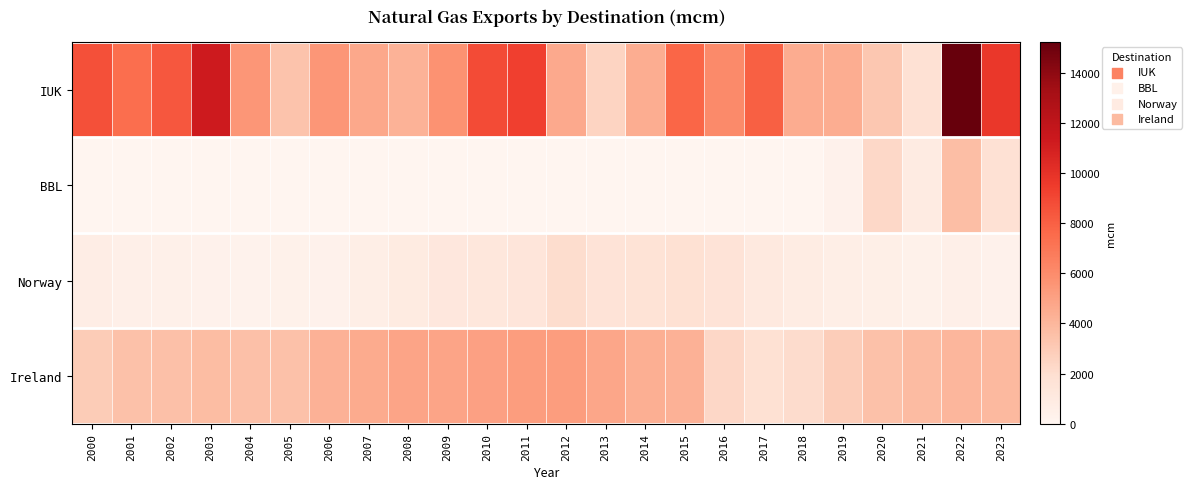

Reading left to right, transcribe all the data shown in this chart.

IUK: 2000=8644.1	2001=7422.2	2002=8373.1	2003=11277.0	2004=5511.4	2005=3370.3	2006=5501.7	2007=4696.2	2008=4183.8	2009=5702.4	2010=8801.7	2011=9279.0	2012=4627.7	2013=2519.3	2014=4403.4	2015=7740.7	2016=6090.8	2017=8023.8	2018=4482.6	2019=4419.8	2020=3202.5	2021=1737.4	2022=15221.4	2023=9708.5
BBL: 2000=0.0	2001=0.0	2002=0.0	2003=0.0	2004=0.0	2005=0.0	2006=0.0	2007=0.0	2008=0.0	2009=0.0	2010=0.0	2011=0.0	2012=0.0	2013=0.0	2014=0.0	2015=0.0	2016=0.0	2017=0.0	2018=0.0	2019=325.4	2020=2265.3	2021=871.4	2022=3627.9	2023=1777.0
Norway: 2000=705.9	2001=516.0	2002=442.1	2003=313.0	2004=263.9	2005=389.4	2006=308.1	2007=602.1	2008=901.2	2009=1210.5	2010=1293.5	2011=1386.6	2012=2052.5	2013=1561.7	2014=1664.7	2015=1822.8	2016=1587.8	2017=1126.3	2018=806.3	2019=633.5	2020=561.4	2021=412.2	2022=508.8	2023=343.8
Ireland: 2000=2947.5	2001=3502.3	2002=3547.4	2003=3738.7	2004=3558.1	2005=3496.6	2006=4225.5	2007=4552.6	2008=4835.0	2009=4823.7	2010=5013.5	2011=5177.9	2012=5205.6	2013=4789.9	2014=4376.3	2015=4271.0	2016=2365.5	2017=1812.1	2018=2126.3	2019=2904.2	2020=3470.3	2021=3770.4	2022=4004.6	2023=3889.6